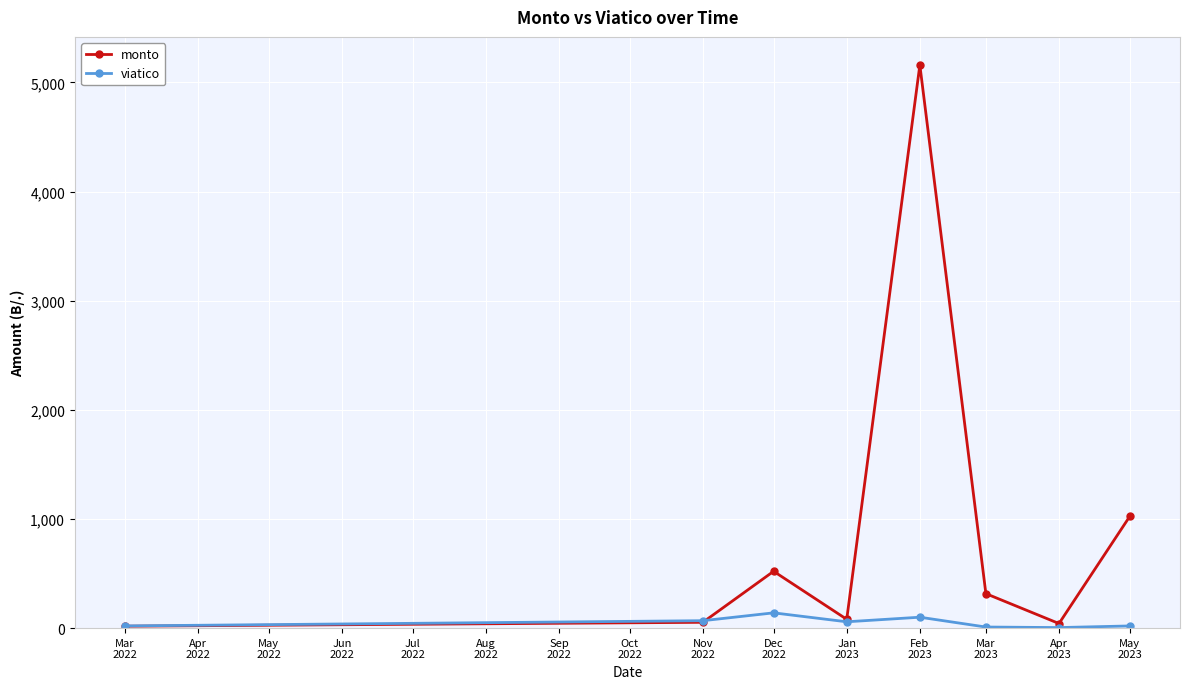

What is the total value across all series at Mar
2022?

37.5